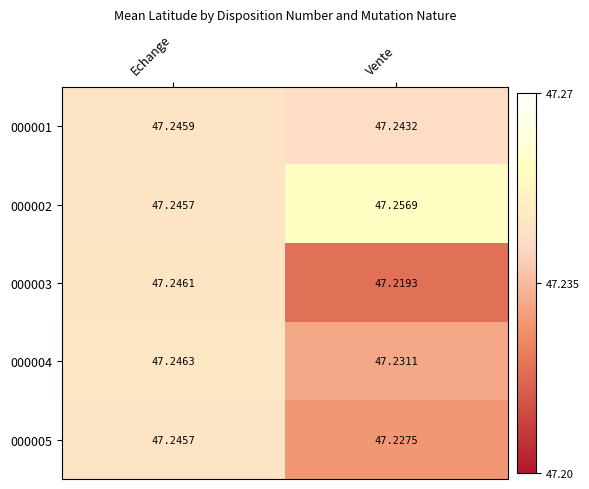

At which category is the sum across all series the highest?

Echange